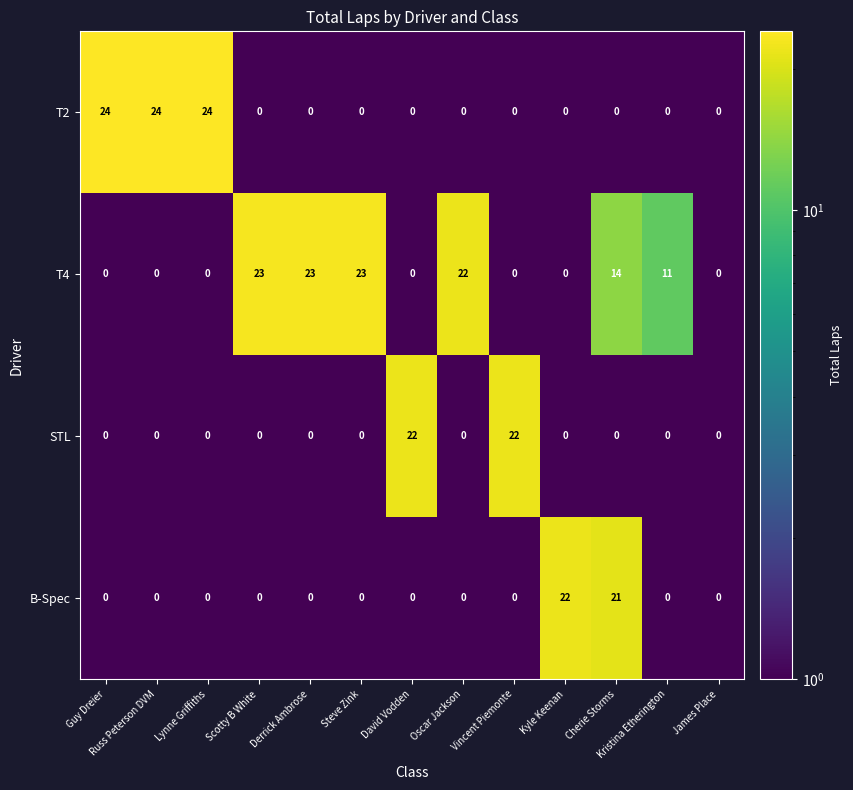

Which series has the largest total across all categories?

T4